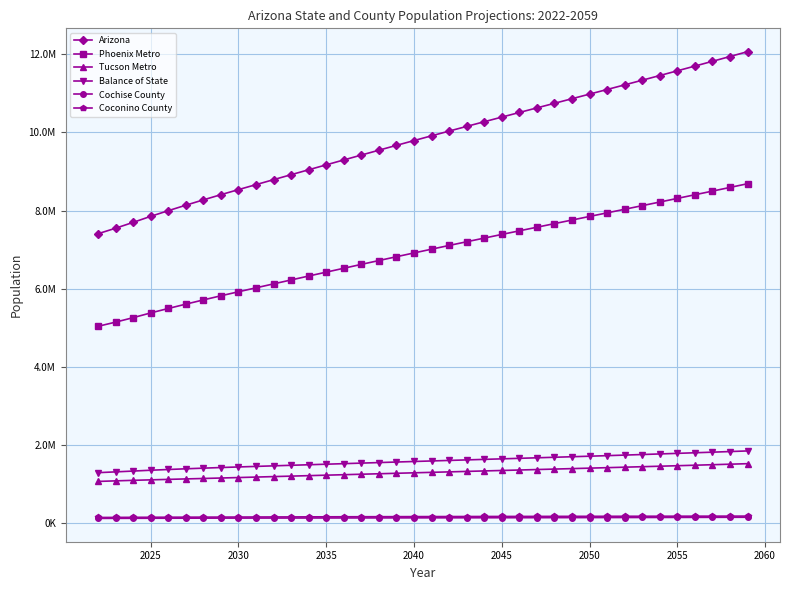

What are all the series names shown in the legend?

Arizona, Phoenix Metro, Tucson Metro, Balance of State, Cochise County, Coconino County